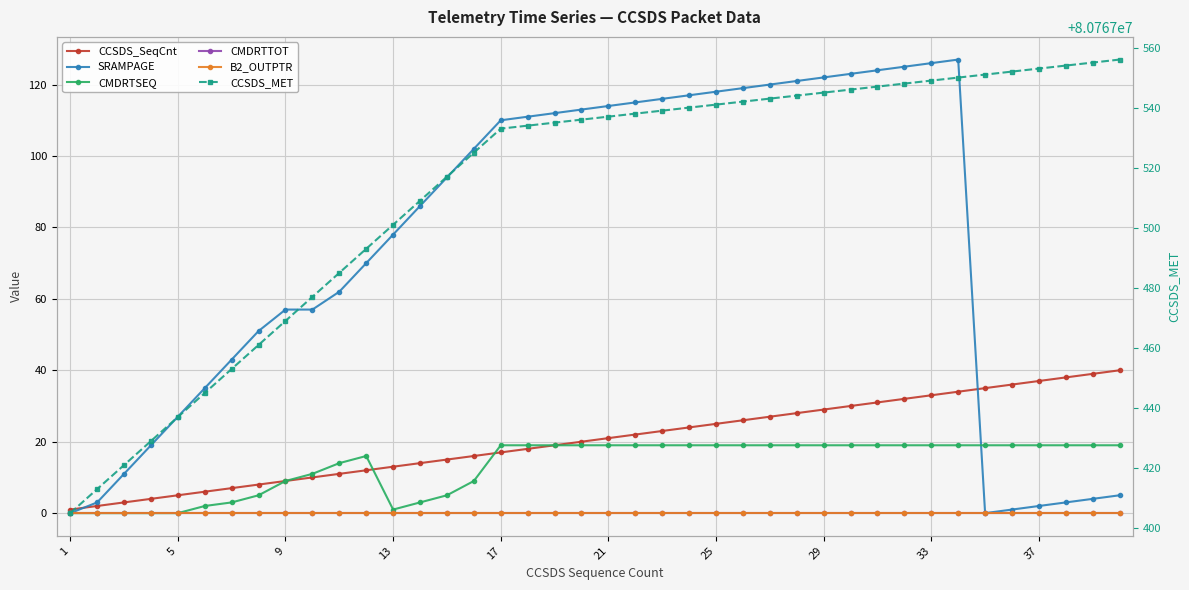

True or false: B2_OUTPTR and SRAMPAGE cross at least once.

False